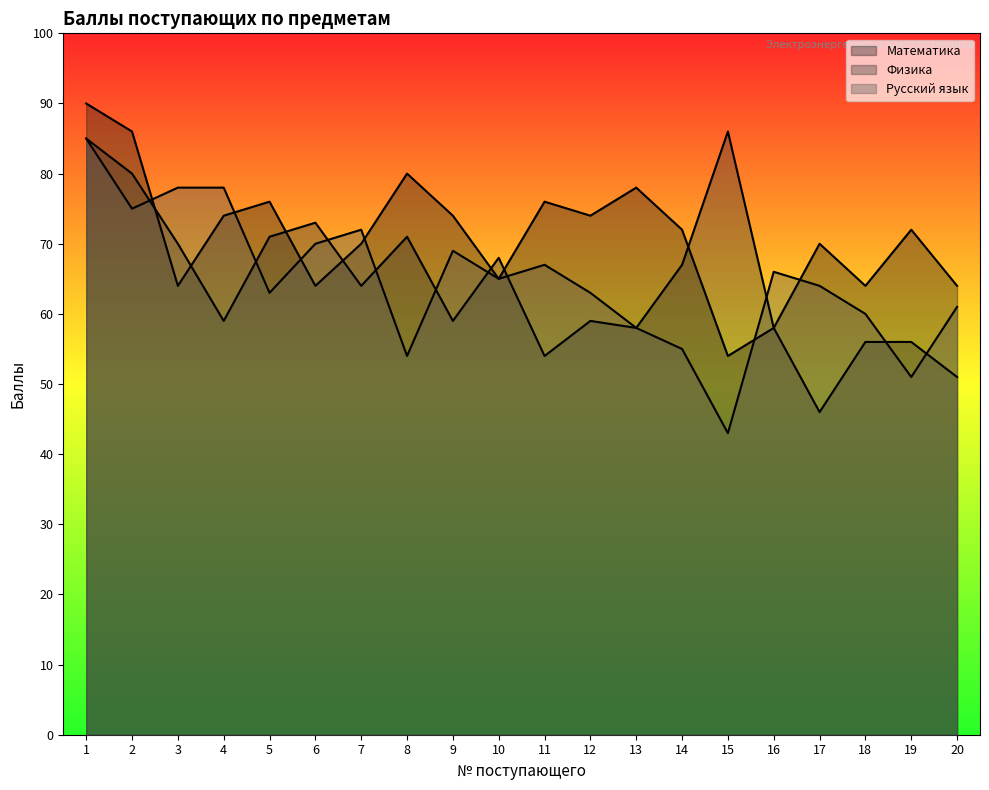

The Русский язык series shows 14 at 16. True or false?

False